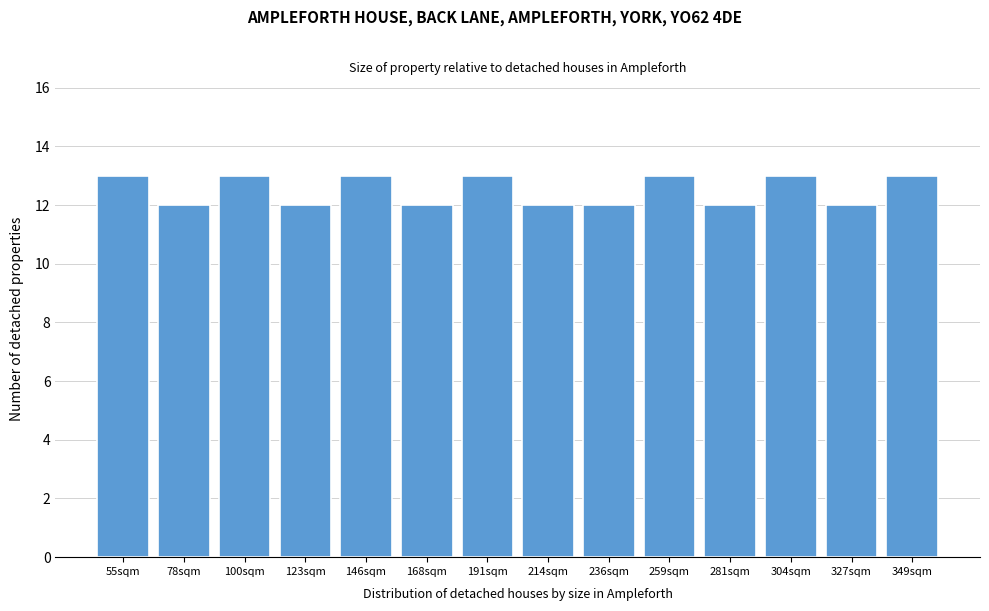

Reading left to right, transcribe all the data shown in this chart.

13	12	13	12	13	12	13	12	12	13	12	13	12	13